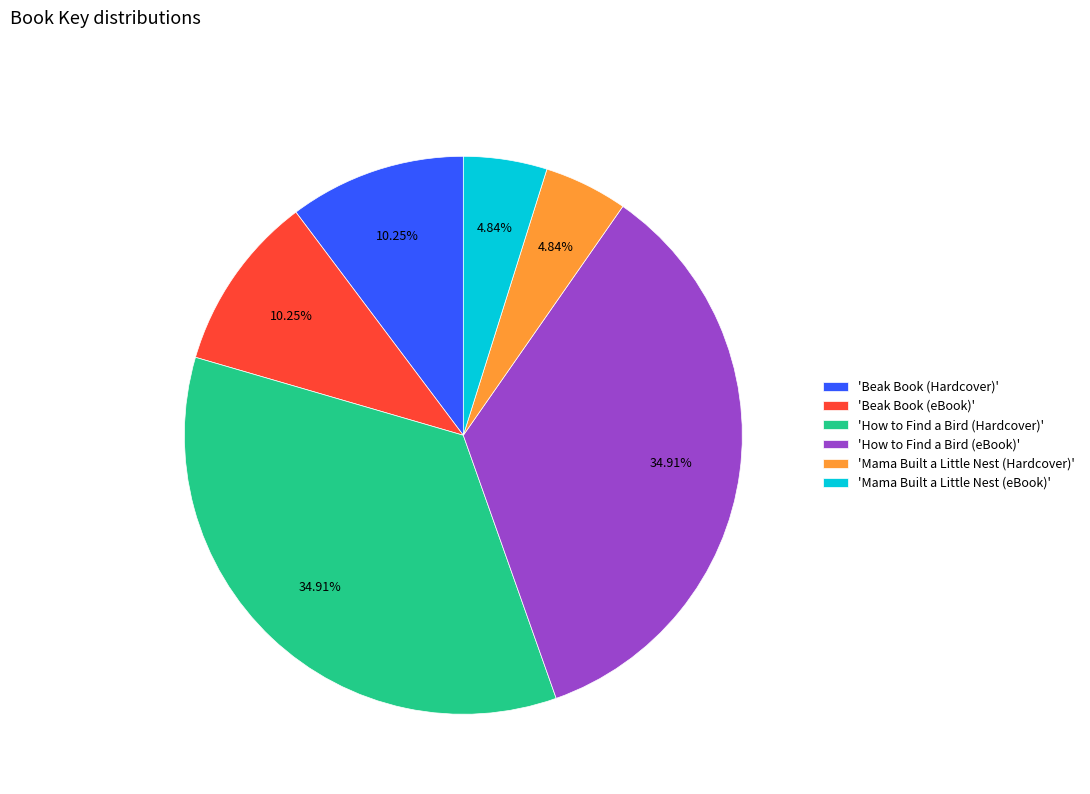

How many slices are in this pie chart?

6